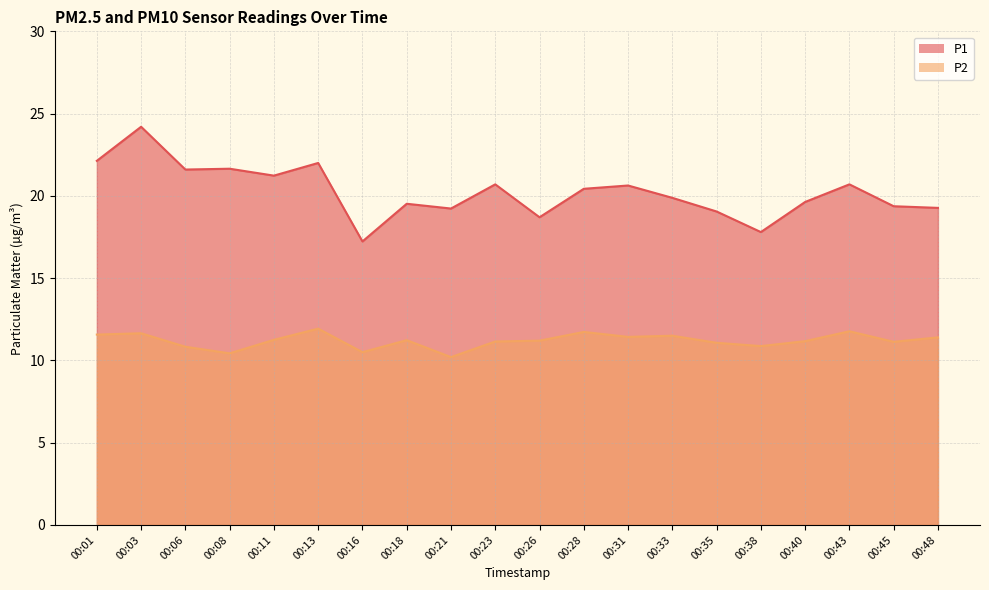

What is the difference between the maximum and minimum values in the P2 series?

1.7